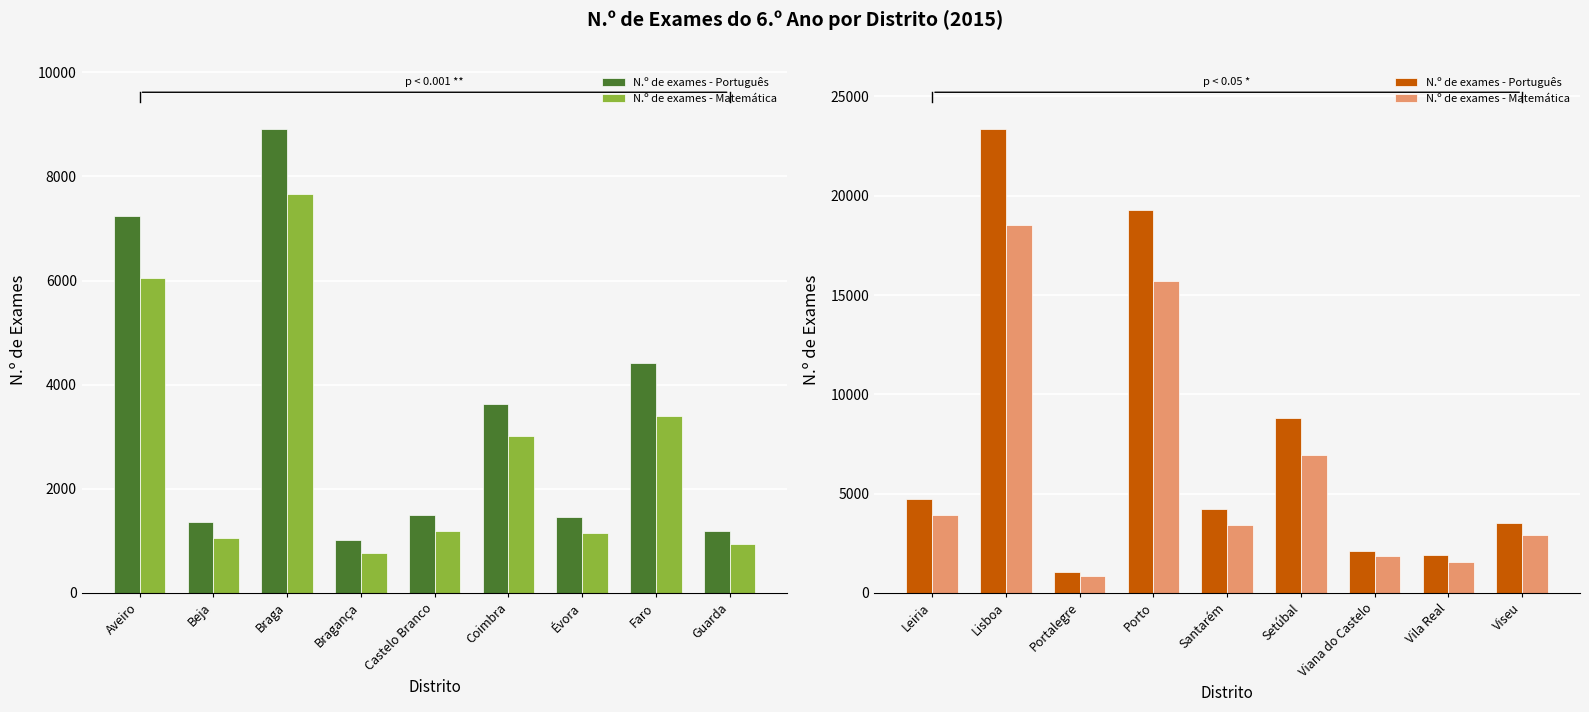

At which label does N.º de exames - Português first exceed 4226?

Leiria